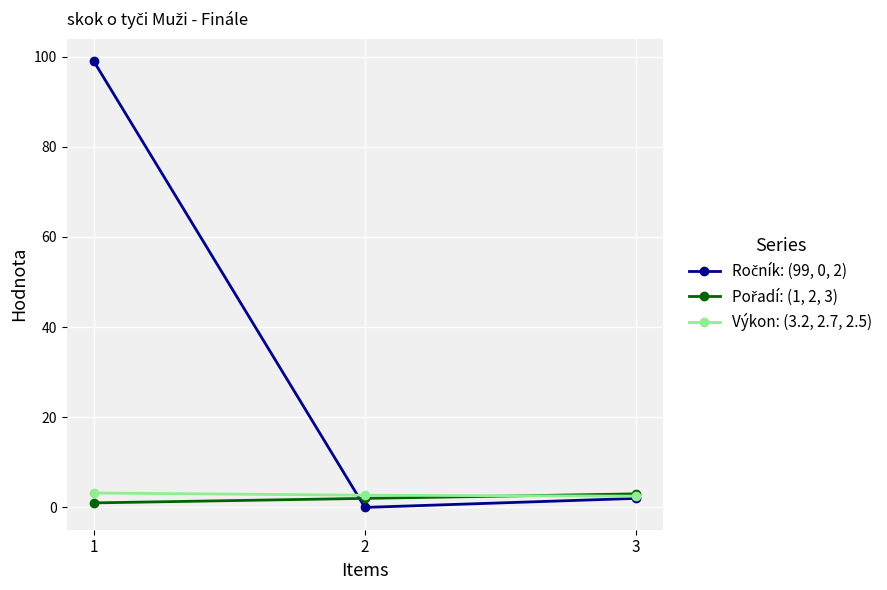

What is the greatest value displayed?

99.0